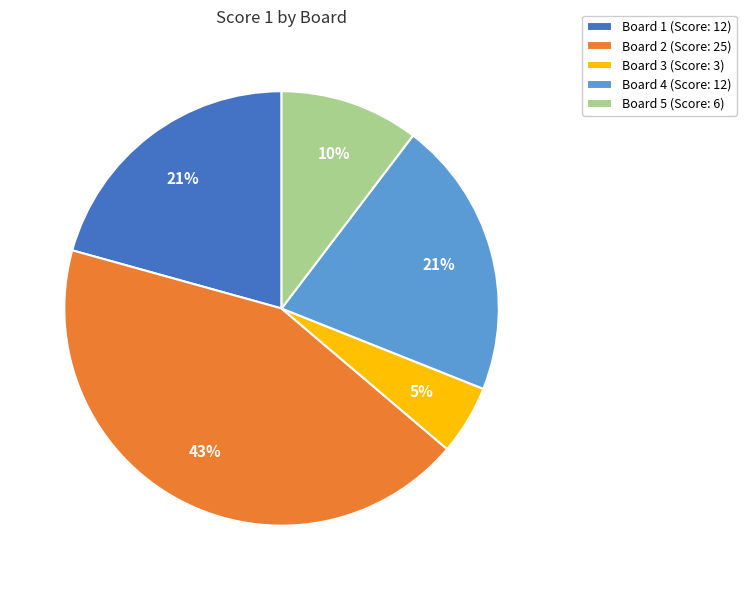

To the nearest percent, what portion does Board 5 represent?

10%